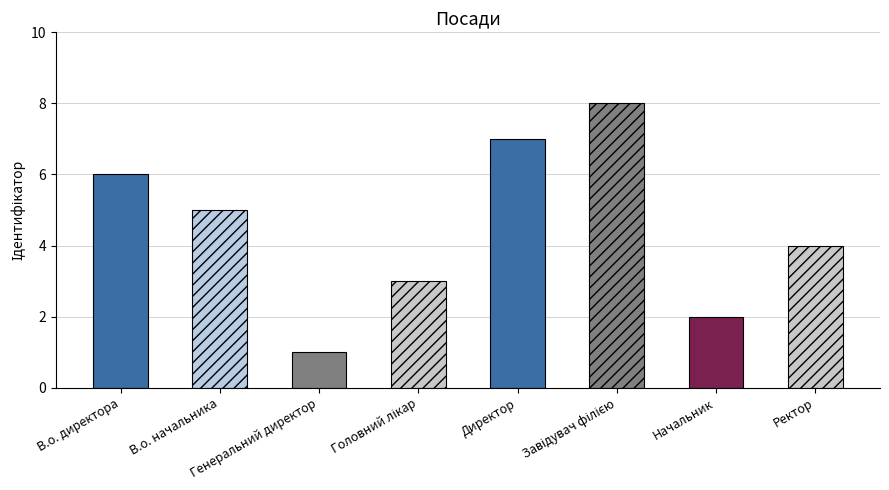

List the labels in order of value, smallest first.

Генеральний директор, Начальник, Головний лікар, Ректор, В.о. начальника, В.о. директора, Директор, Завідувач філією